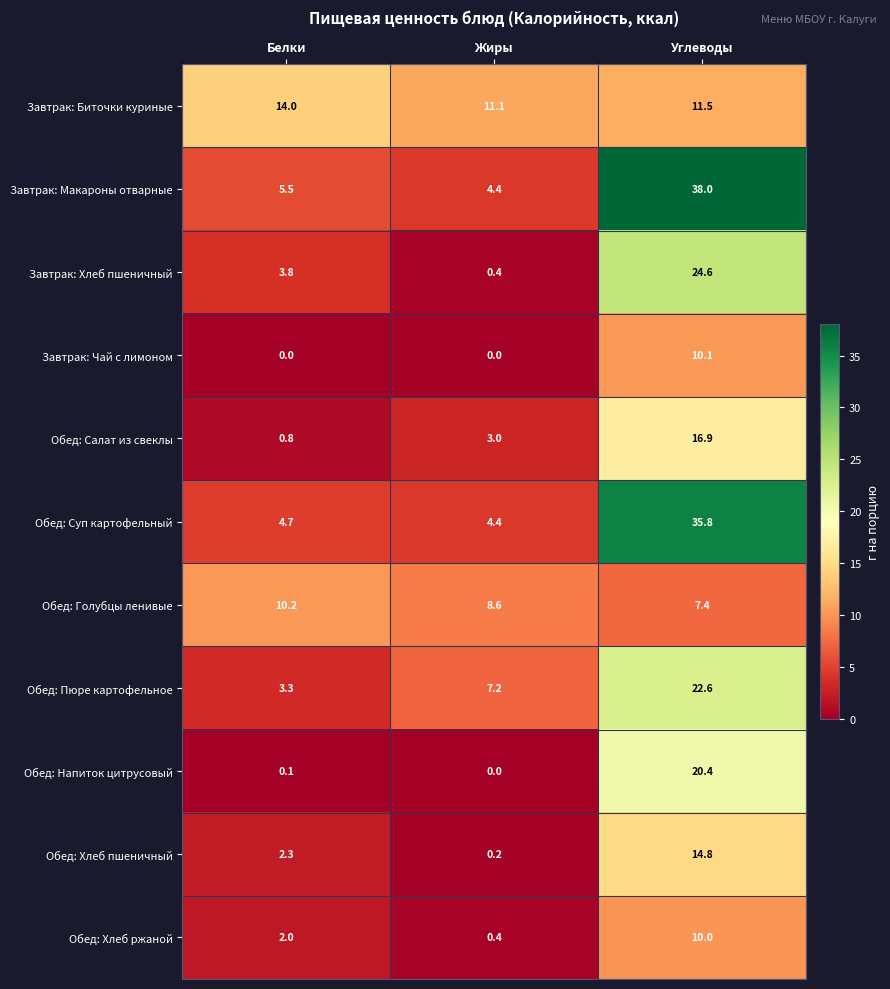

What is the difference between the Обед: Голубцы ленивые values at Углеводы and Белки?

2.8